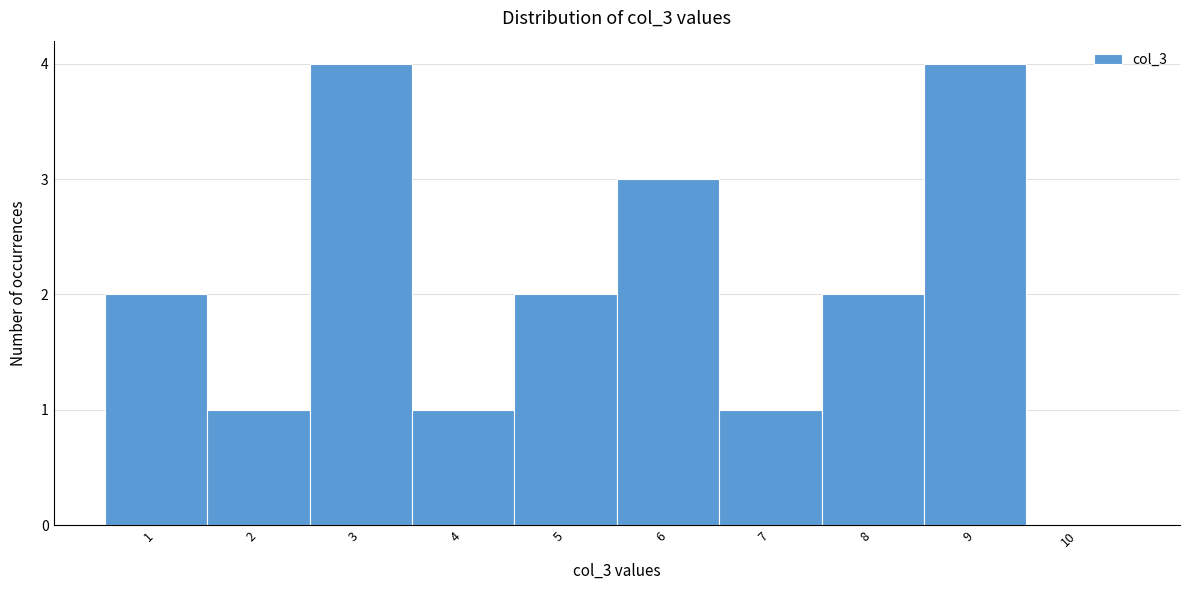

What is the height of the bar covering 3.5 to 4.5 on the x-axis? The values are not printed on the chart, so give them approximately, as read against the axis.

1